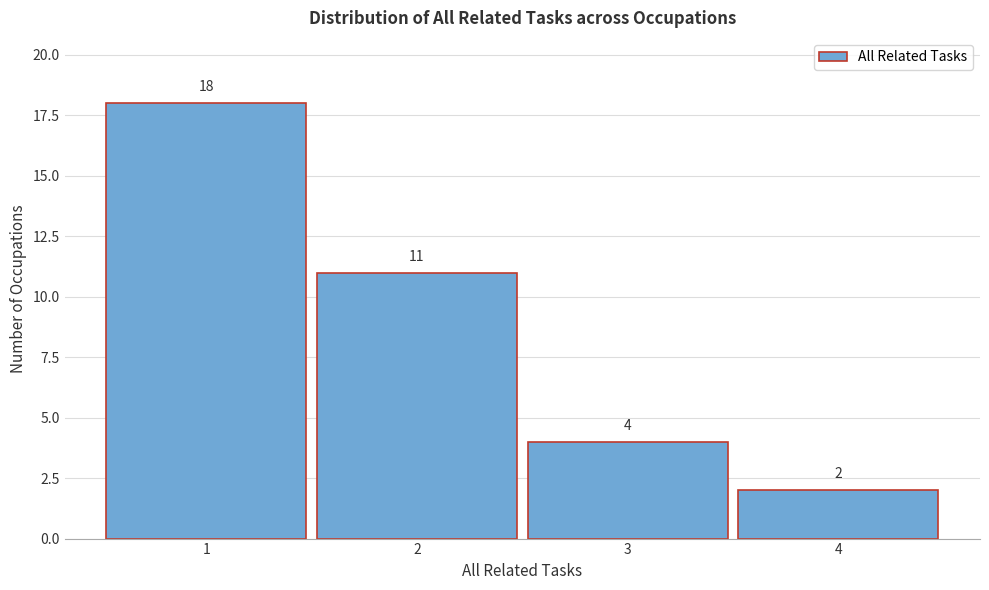

Reading left to right, transcribe this chart: for each bar, give the range it covers on the x-axis and its height.

0.5 to 1.5: 18
1.5 to 2.5: 11
2.5 to 3.5: 4
3.5 to 4.5: 2